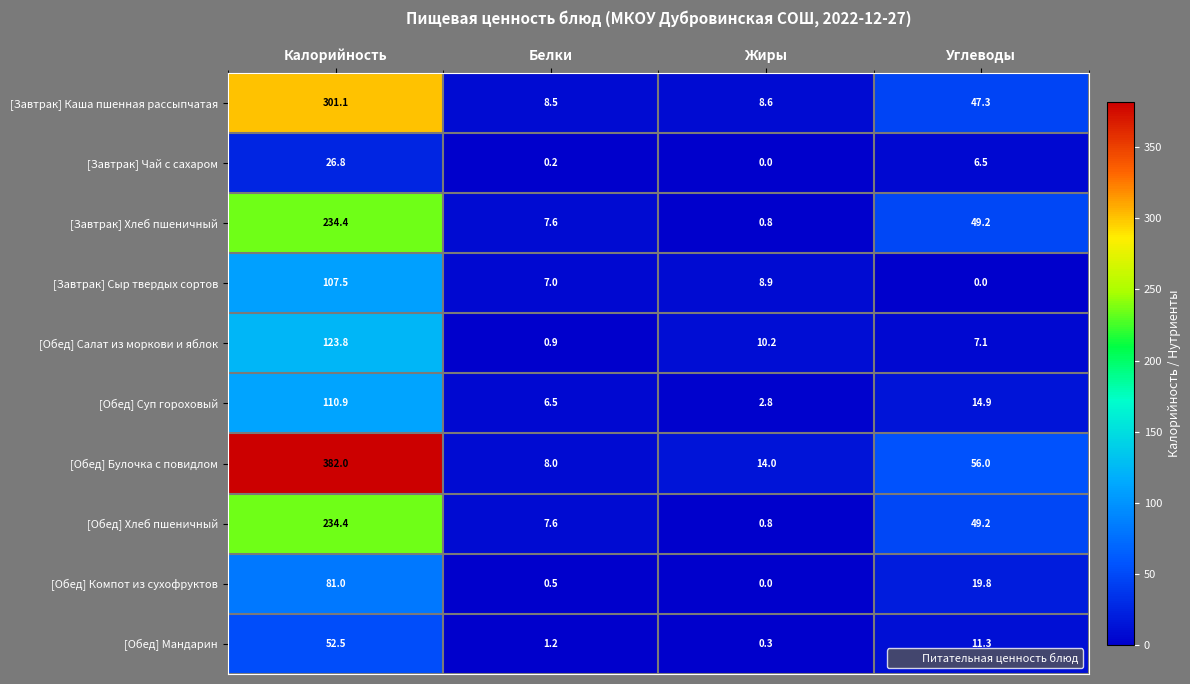

Rank the categories by [Завтрак] Сыр твердых сортов value from lowest to highest.

Углеводы, Белки, Жиры, Калорийность